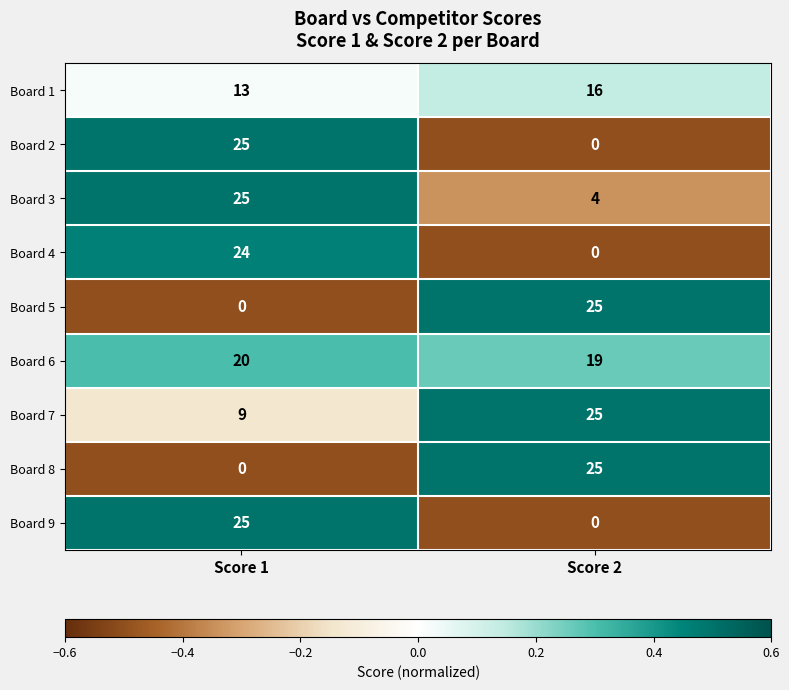

The Board 9 series shows 33 at Score 1. True or false?

False